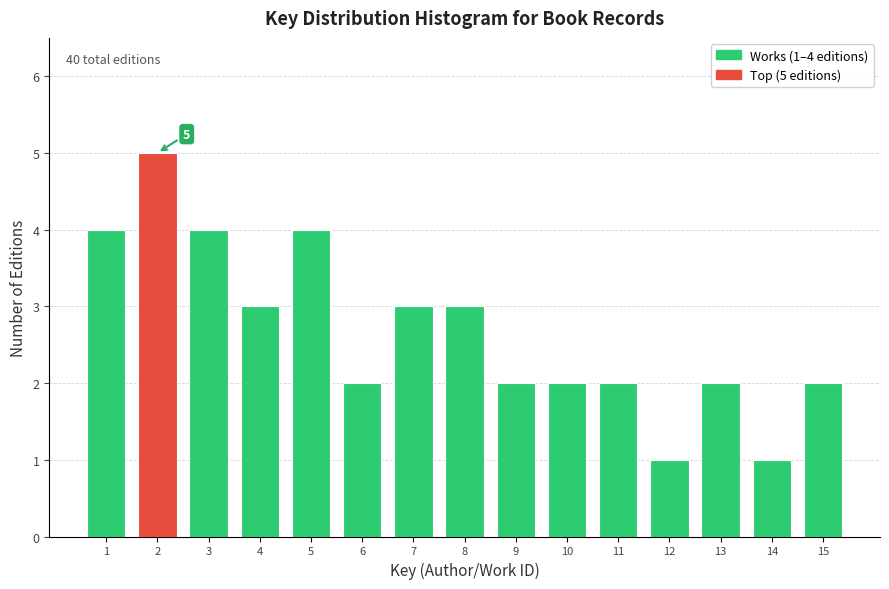

Reading right to left, list all the values displayed in this chart.

15=2	14=1	13=2	12=1	11=2	10=2	9=2	8=3	7=3	6=2	5=4	4=3	3=4	2=5	1=4